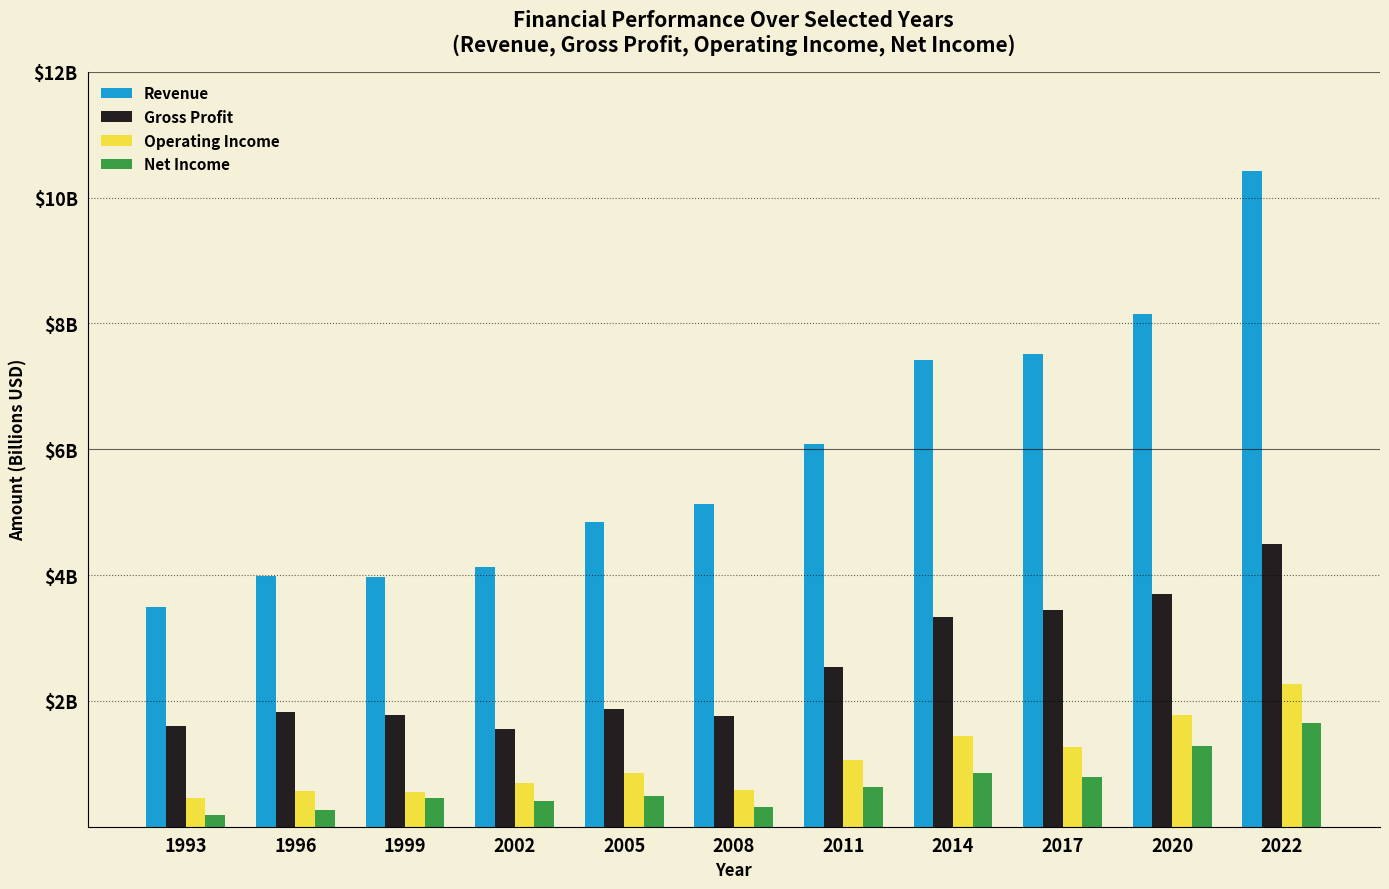

Are the bars grouped side by side (vs. stacked)?

Yes